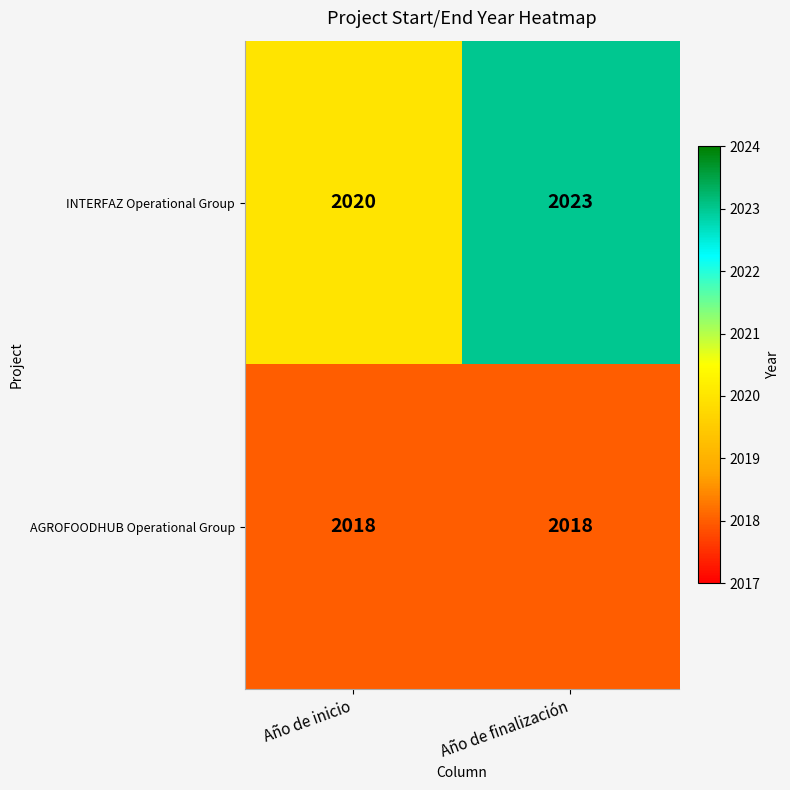

List the series in order of their peak value, highest first.

INTERFAZ Operational Group, AGROFOODHUB Operational Group